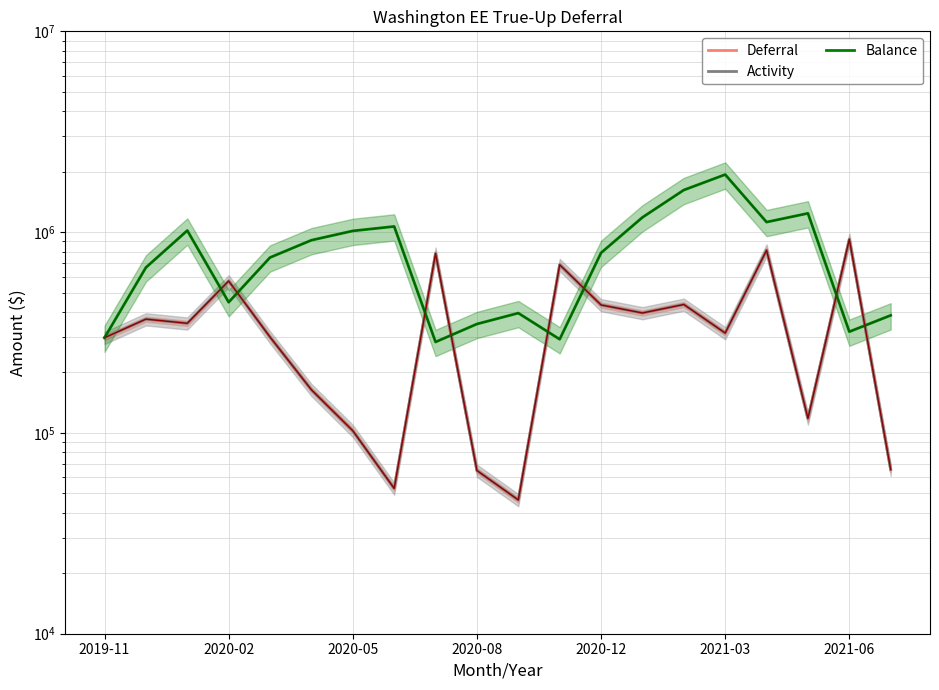

How many series are shown in this chart?

3